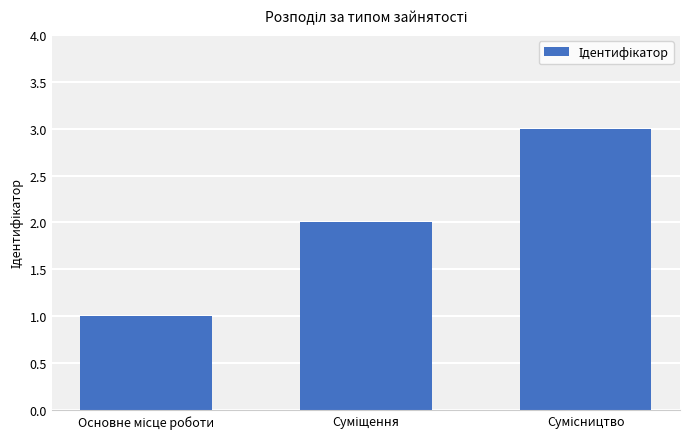

What is the greatest value displayed?

3